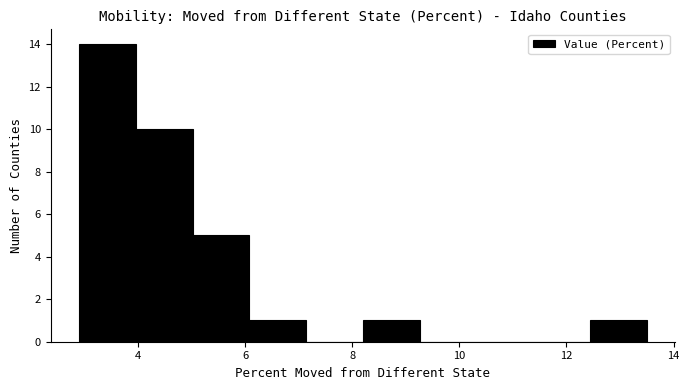

Over which range of the x-axis is the bar tallest?

2.90 to 3.96